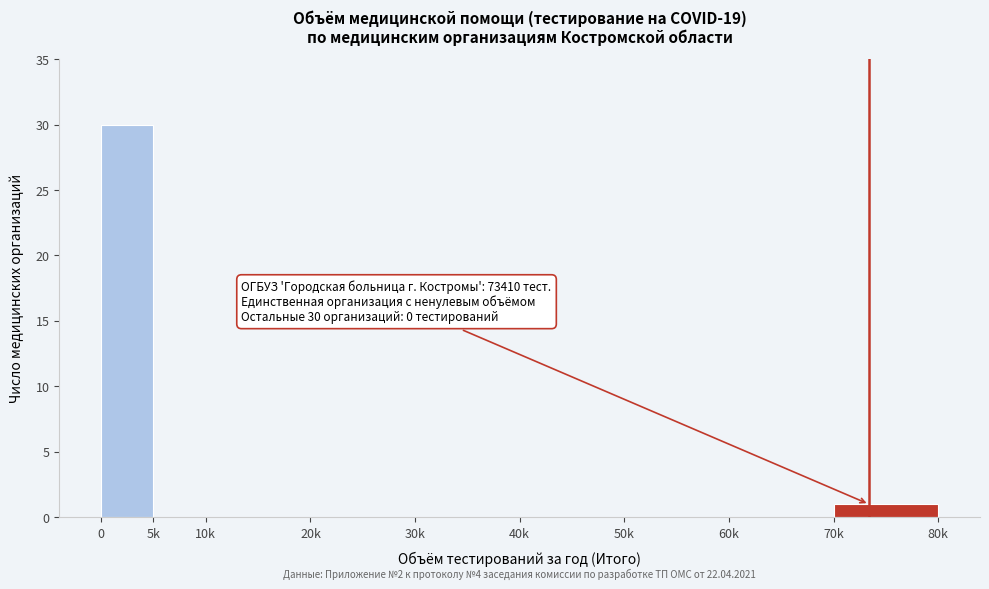

Reading right to left, transcribe all the data shown in this chart.

70k=1	60k=0	50k=0	40k=0	30k=0	20k=0	10k=0	5k=0	0=30